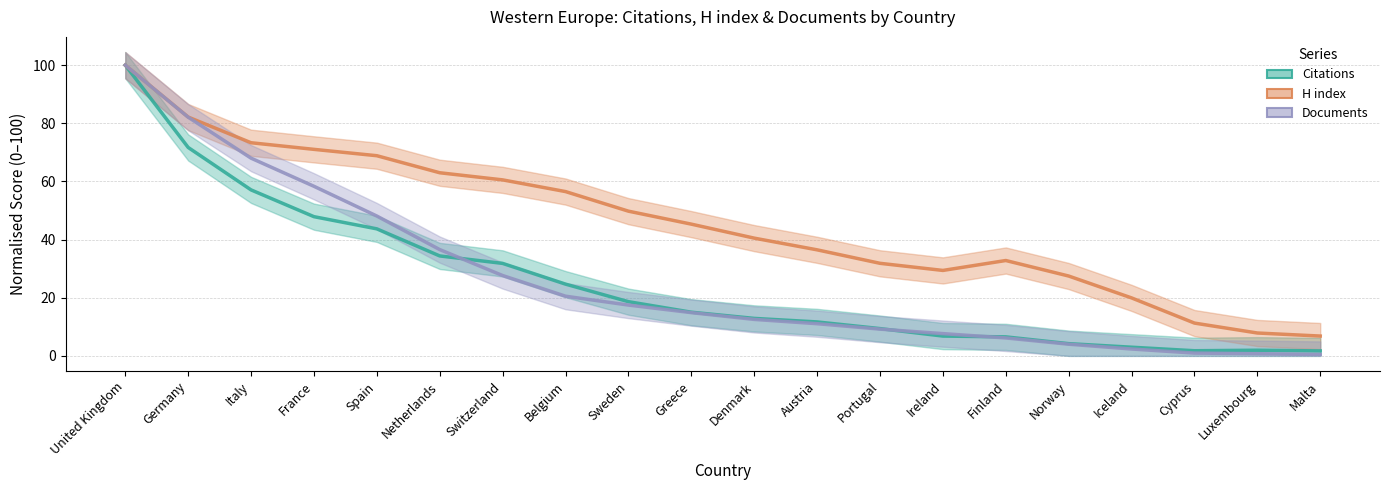

True or false: Citations and H index intersect in this chart.

False